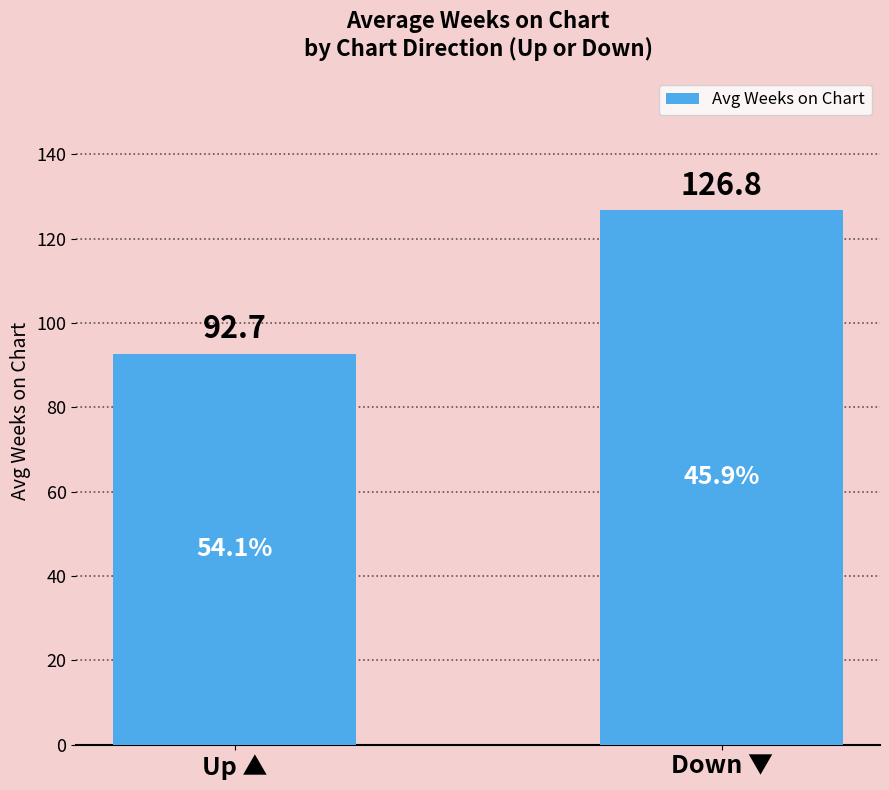

What is the sum of all values?

219.5